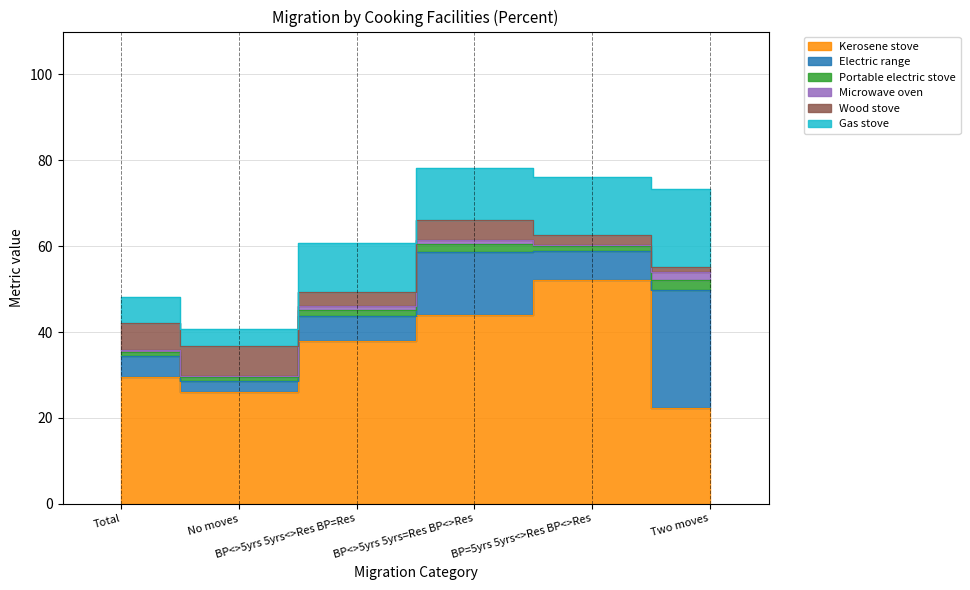

How many interior local valleys does the Portable electric stove series have?

2